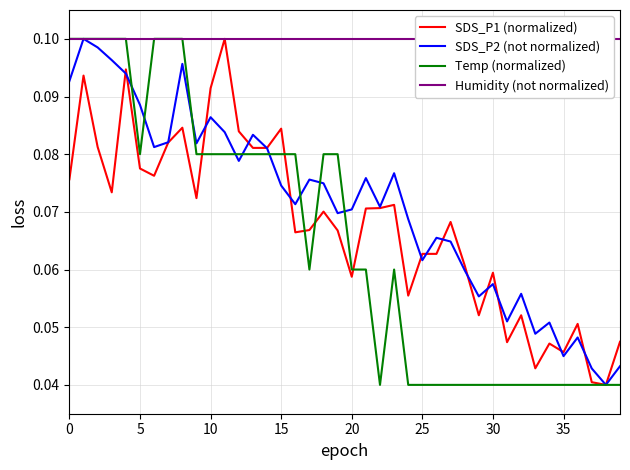

Count the number of categories in the chart.

40